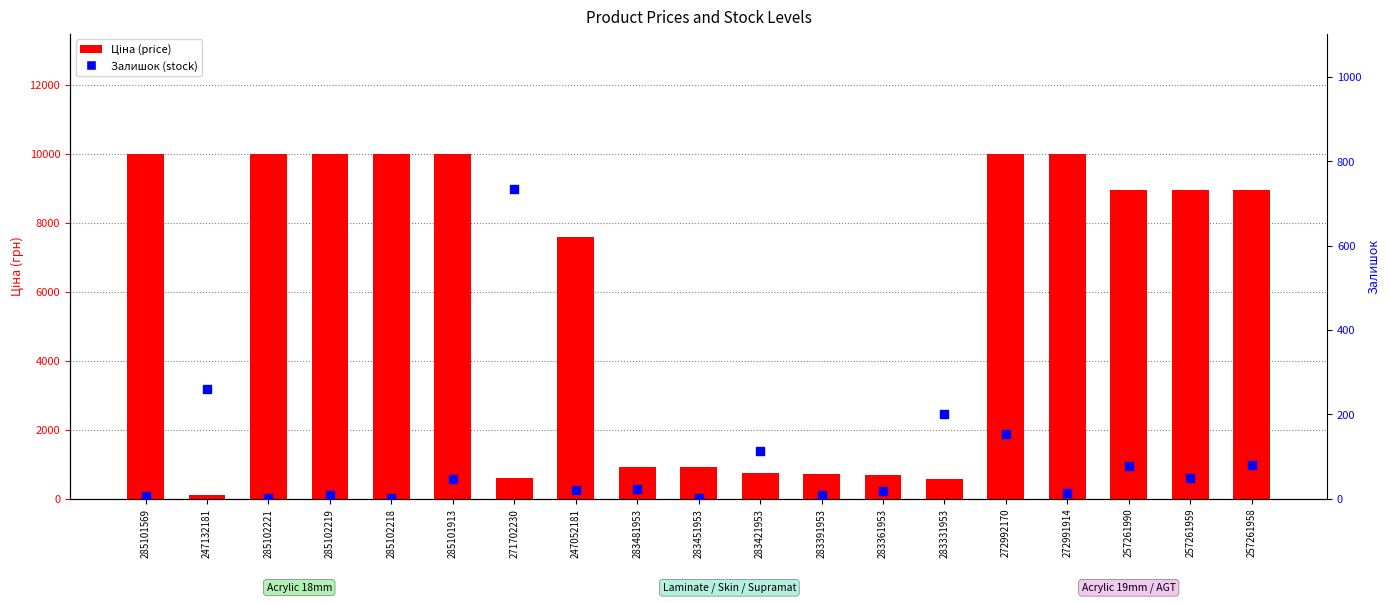

Is the value of Ціна at 283421953 greater than the value of Залишок at 285101569?

Yes